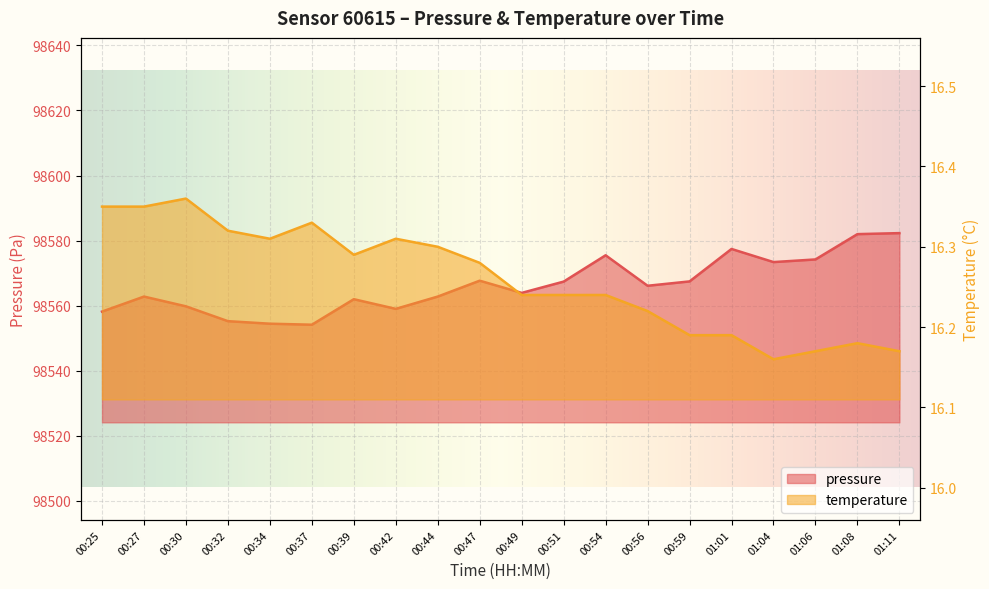

Between 00:32 and 00:54, which is larger?

00:54